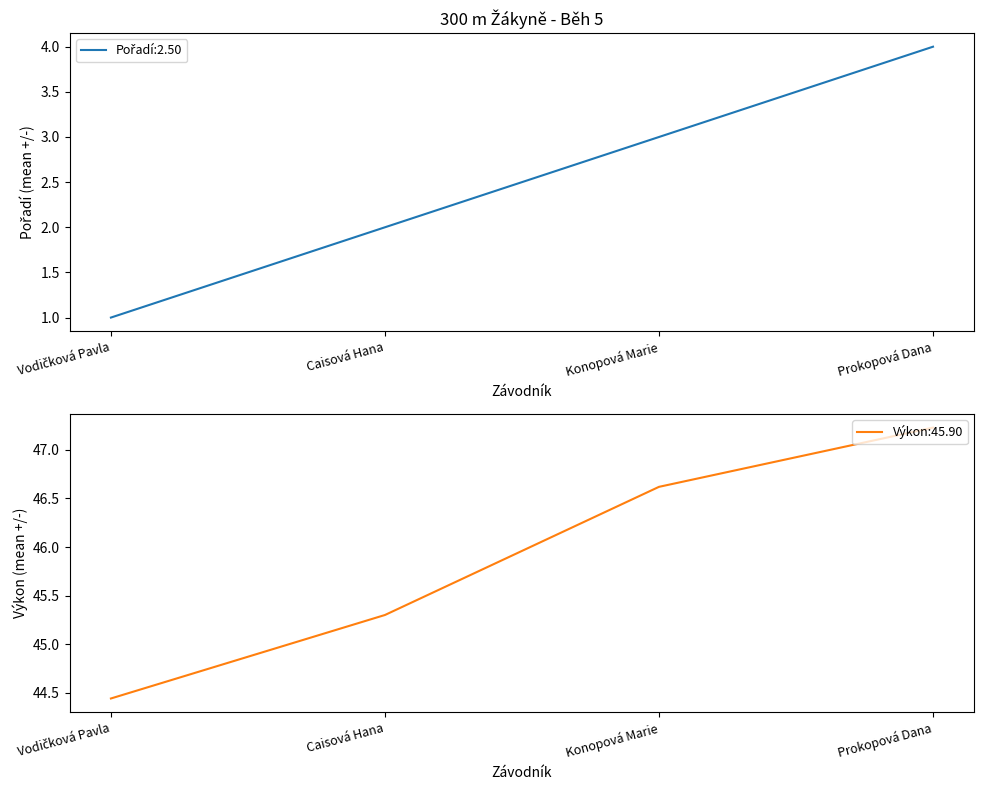

Where does the Výkon series first go above 46?

Konopová Marie